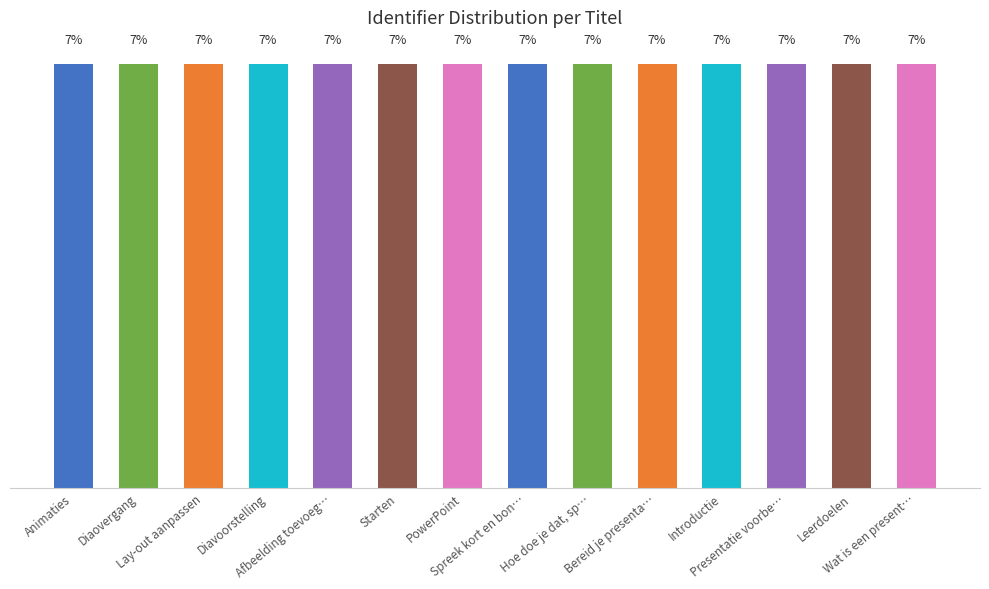

Which label corresponds to the smallest value in the chart?

Wat is een present…